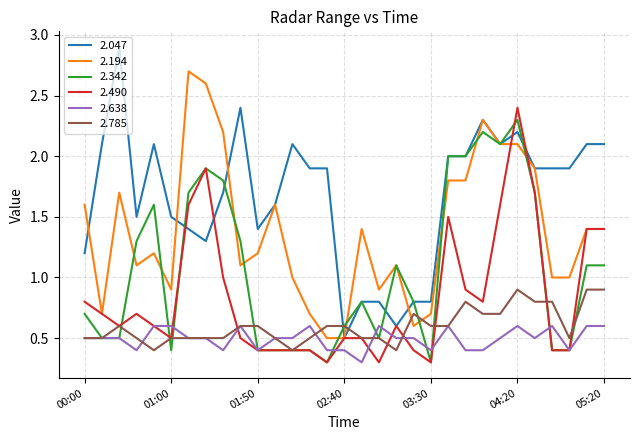

How many lines are shown in the chart?

6